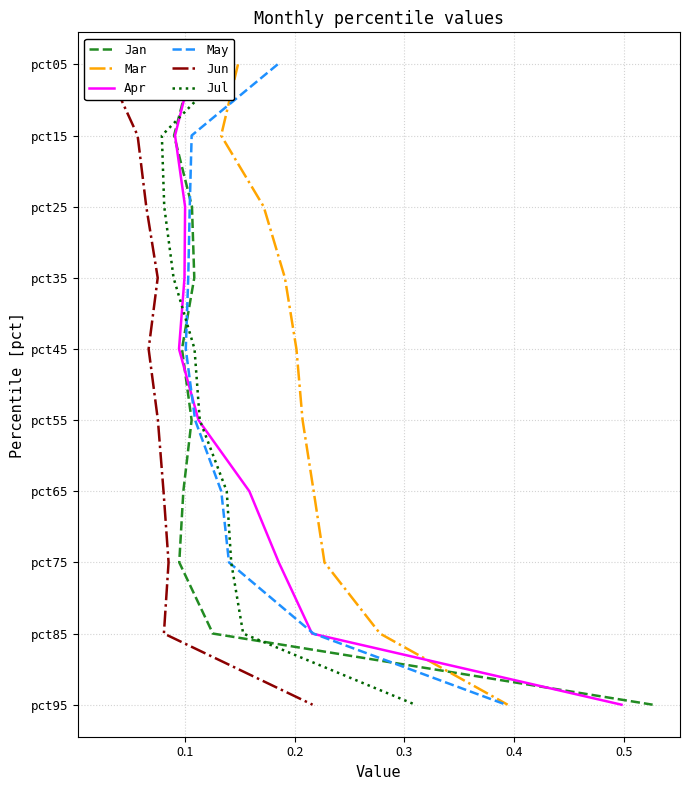

True or false: Apr has more than 0 interior local peaks.

False